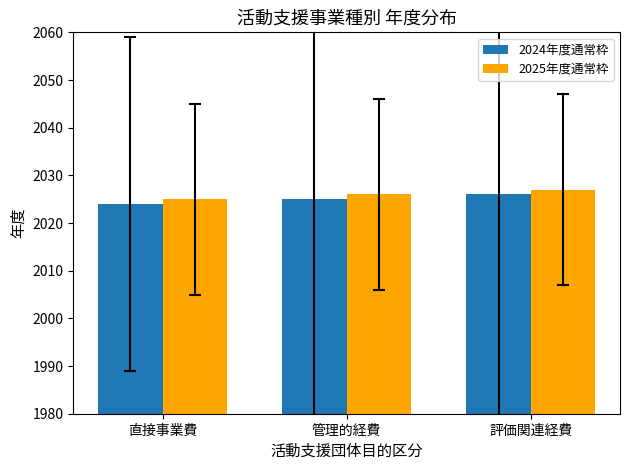

Is it true that 2025年度通常枠 equals 1376 at 管理的経費?

False